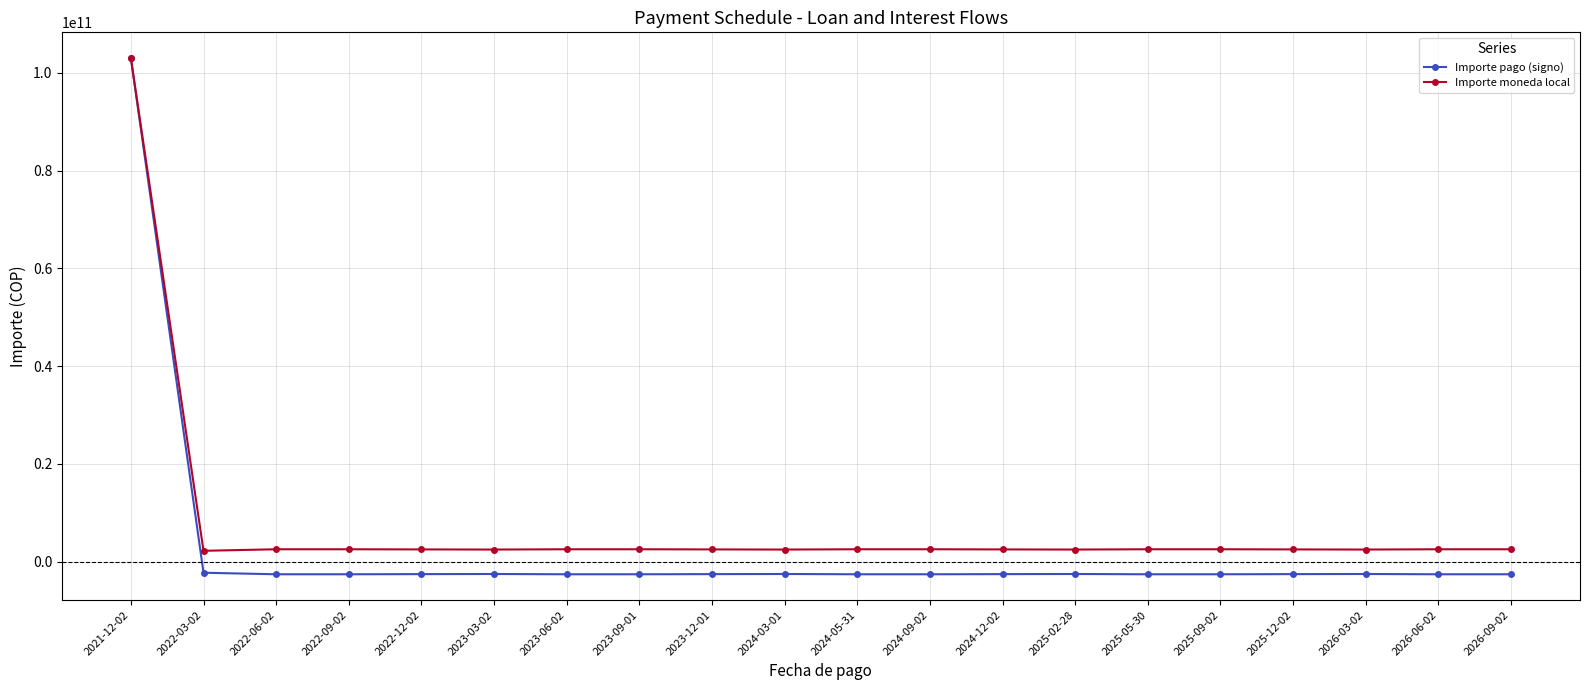

Is the value of Importe moneda local at 2021-12-02 greater than the value of Importe pago (signo) at 2023-09-01?

Yes